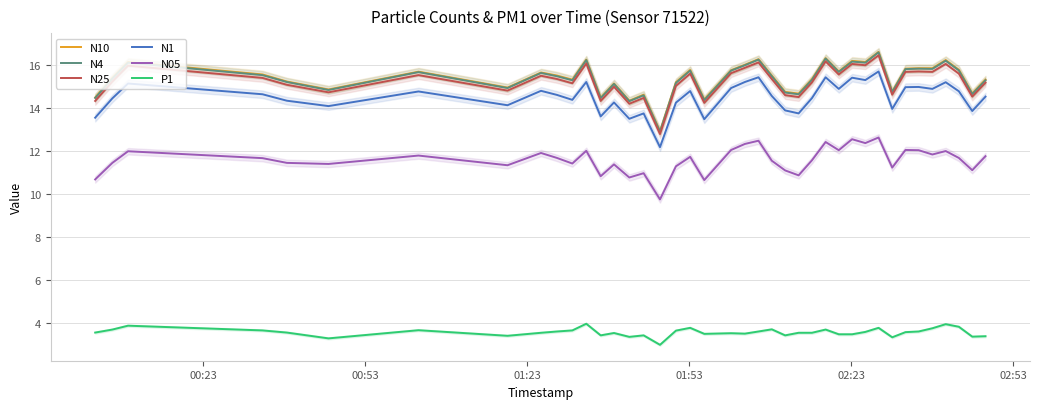

What is the difference between the second highest and minimum values in the N25 series?

3.4